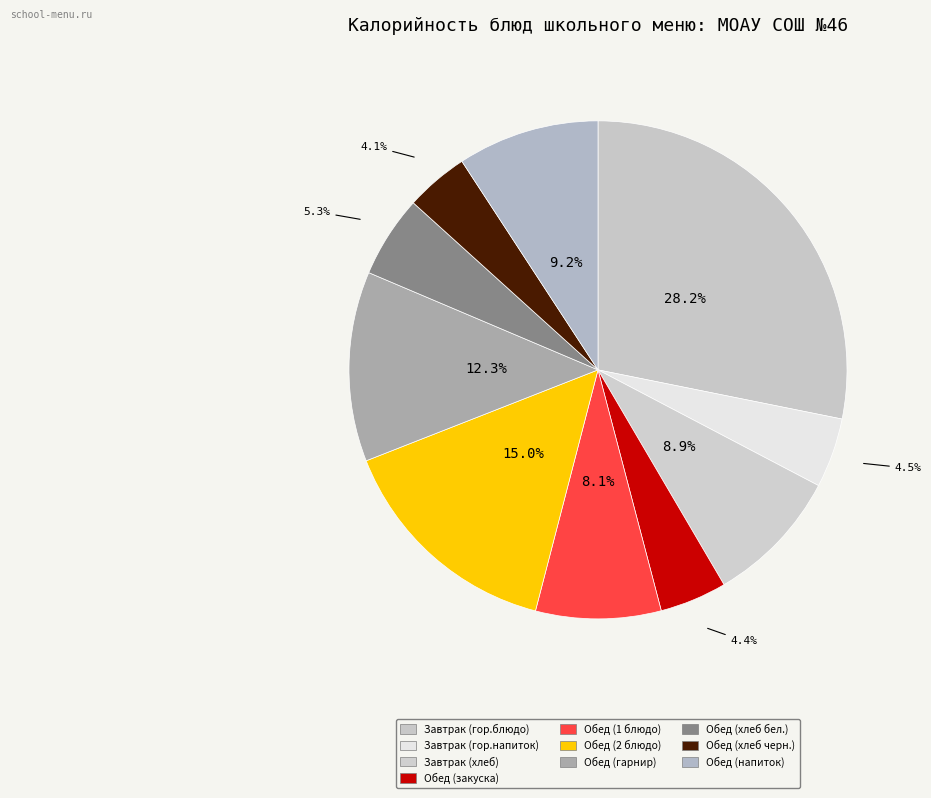

Count the number of slices in the pie.

10